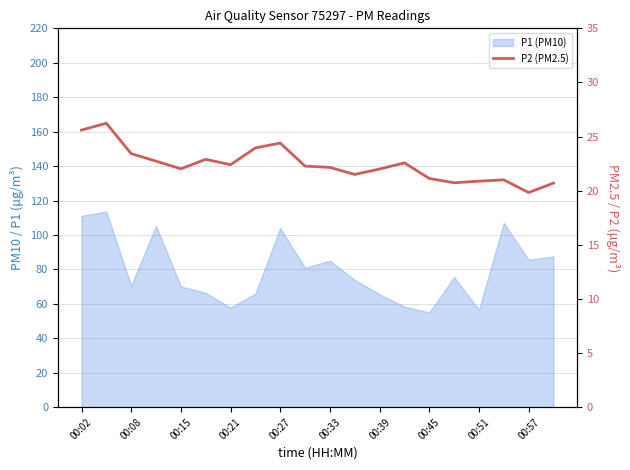

Where does the data first go above 22?

00:02